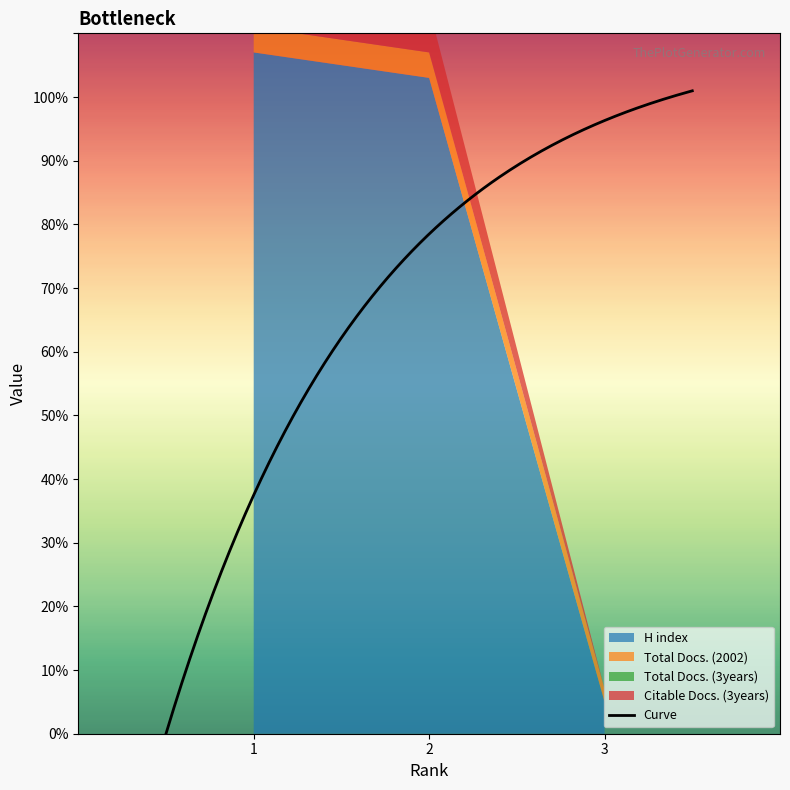

What is the difference between the H index values at 2 and 3?

98